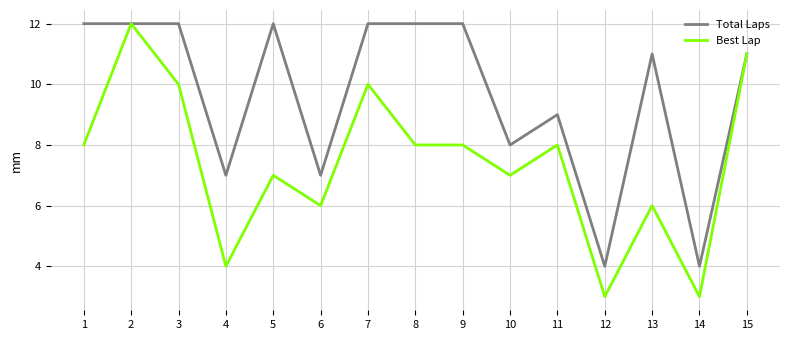

List the series in order of their overall mean, lowest first.

Best Lap, Total Laps